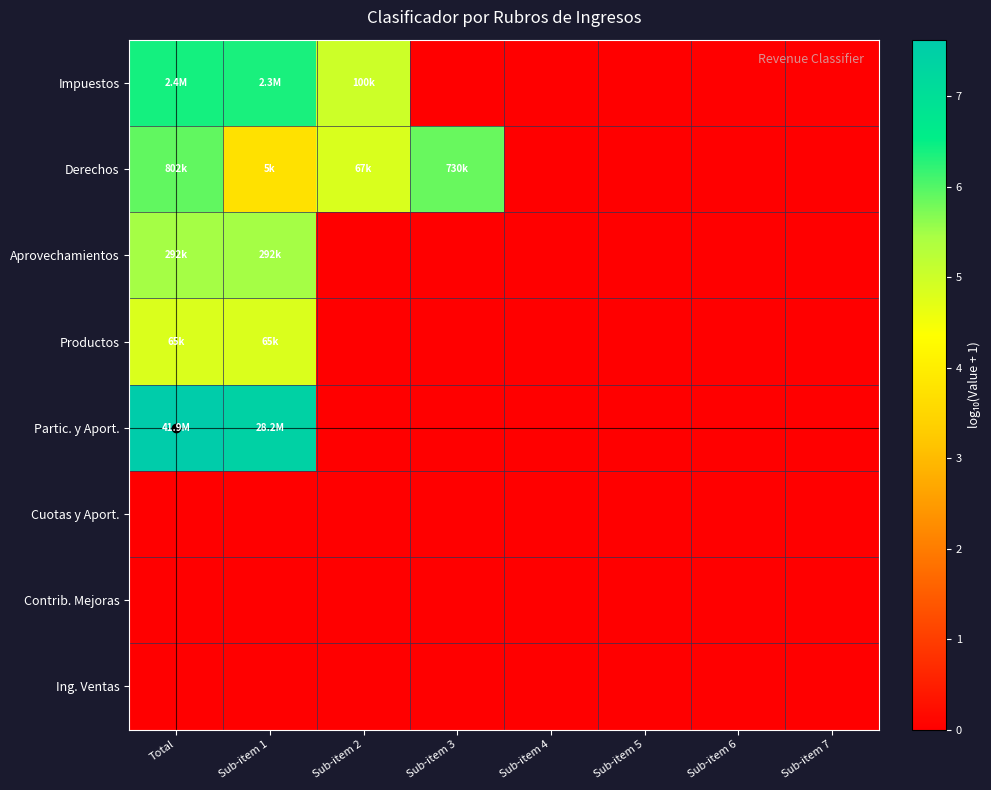

At how many categories does at least one series exceed 1?

4